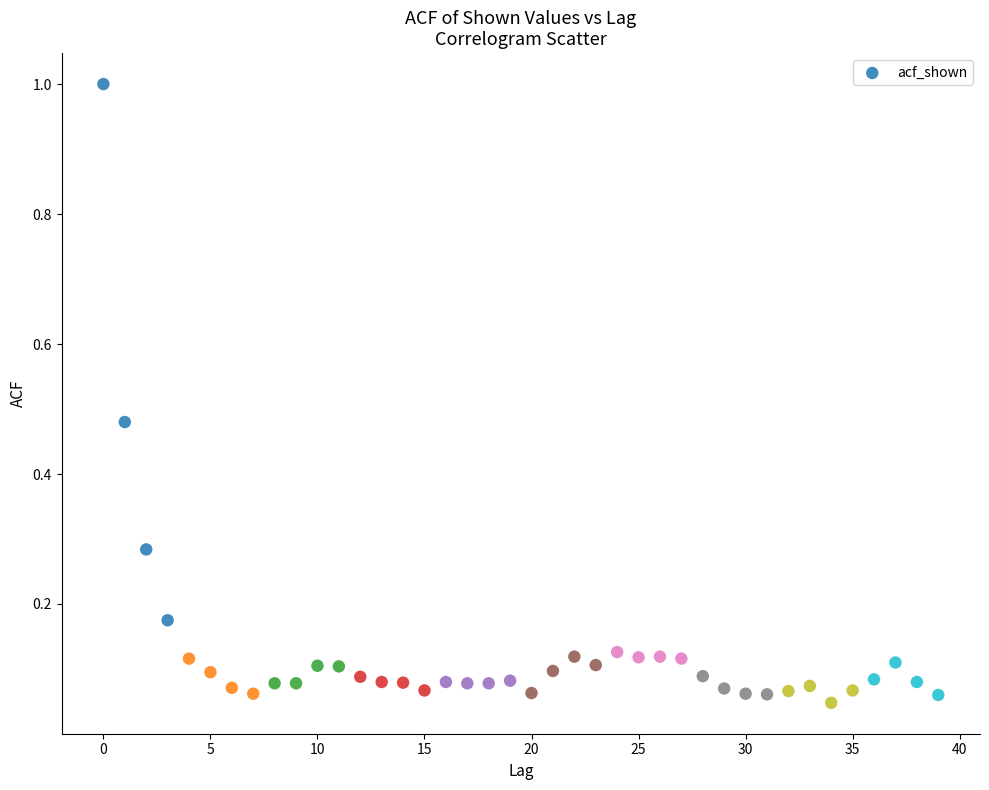

What is the range of Y values (max minus min)?

1.0